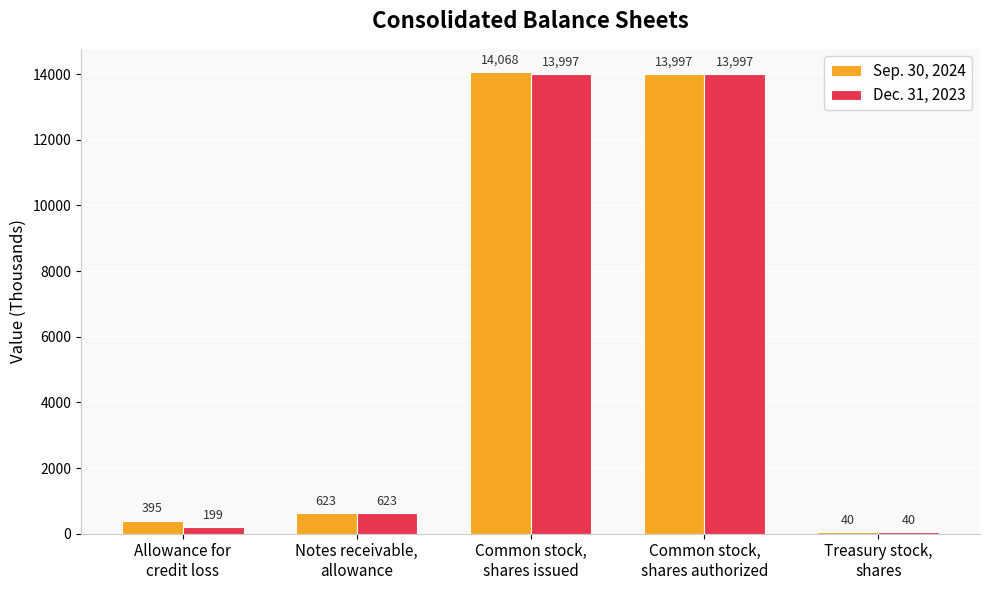

Between Common stock,
shares issued and Treasury stock,
shares, which series saw the biggest shift?

Sep. 30, 2024